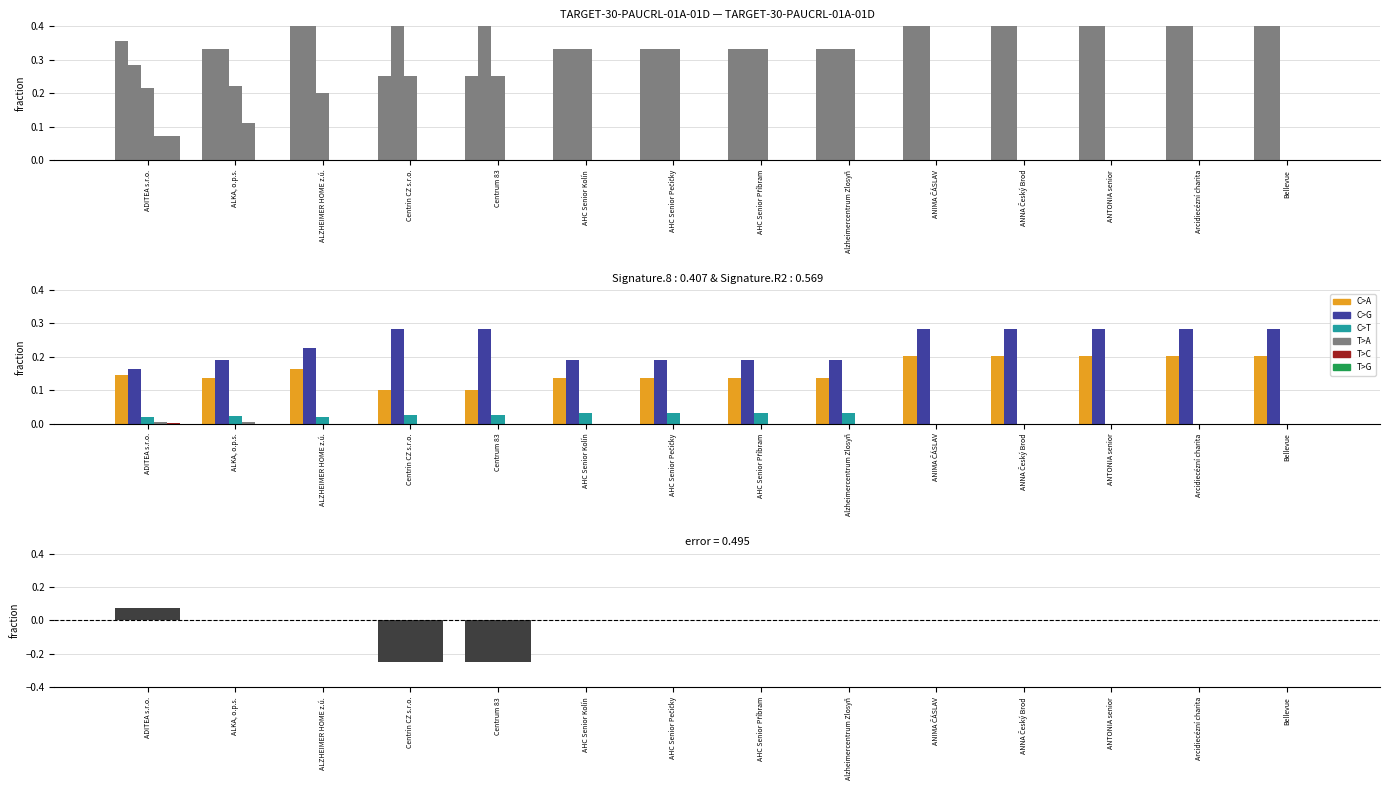

The value of error at ANIMA ČÁSLAV is 0.0. True or false?

True